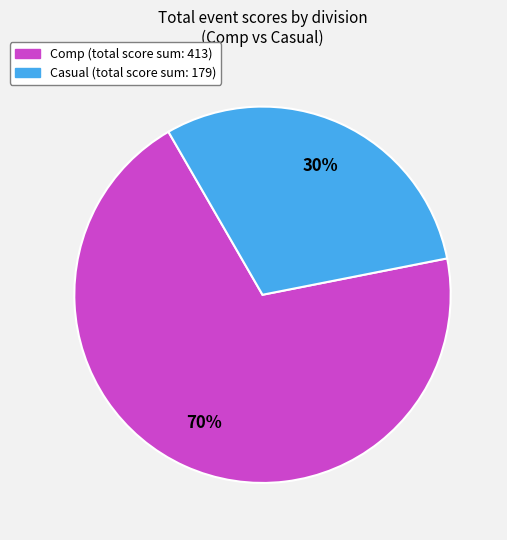

Count the number of slices in the pie.

2